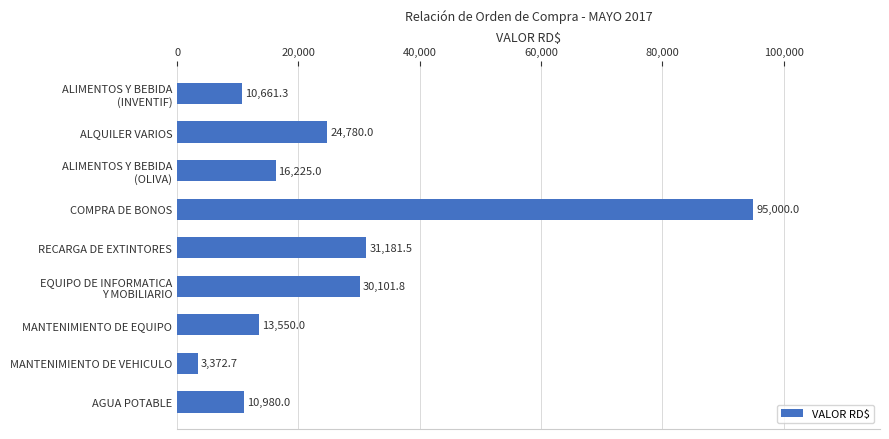

Which has a higher value, AGUA POTABLE or COMPRA DE BONOS?

COMPRA DE BONOS